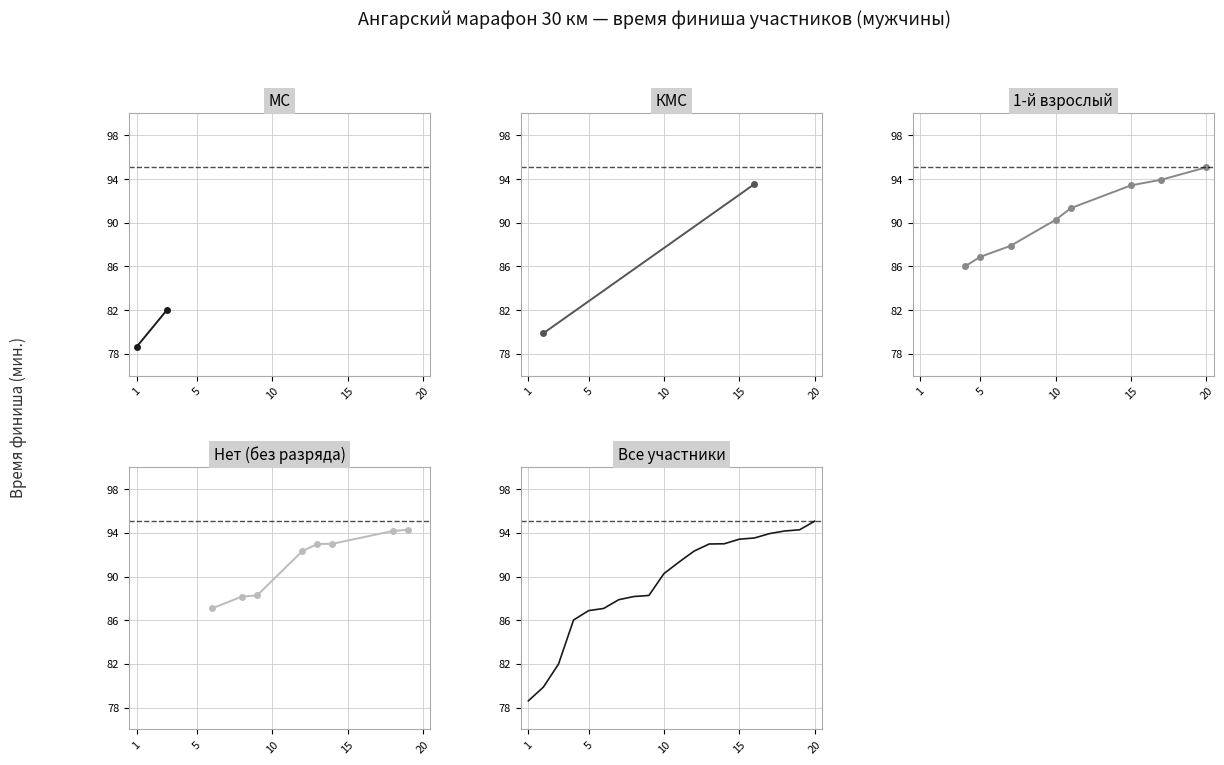

What is the minimum value for 1-й взрослый?

86